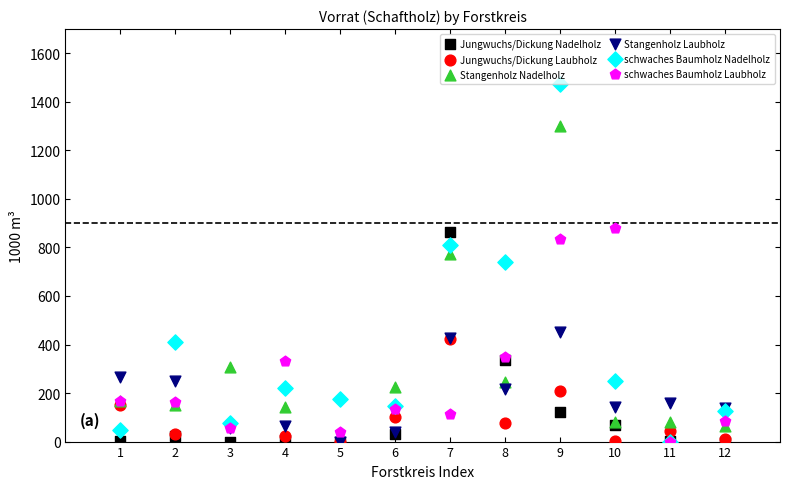

What are all the series names shown in the legend?

Jungwuchs/Dickung Nadelholz, Jungwuchs/Dickung Laubholz, Stangenholz Nadelholz, Stangenholz Laubholz, schwaches Baumholz Nadelholz, schwaches Baumholz Laubholz